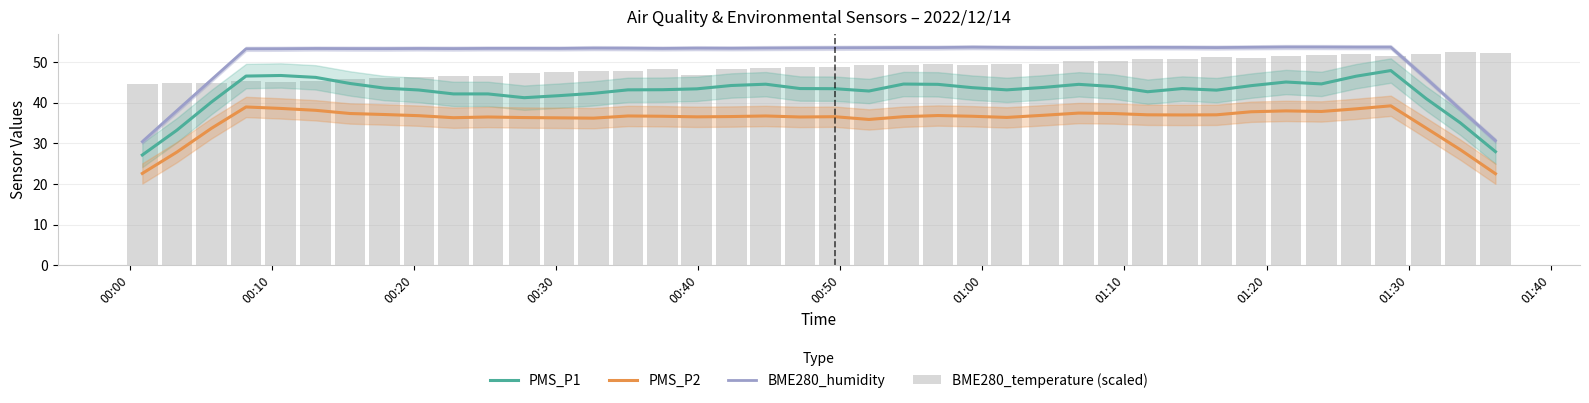

What is the minimum value for PMS_P2?

22.5